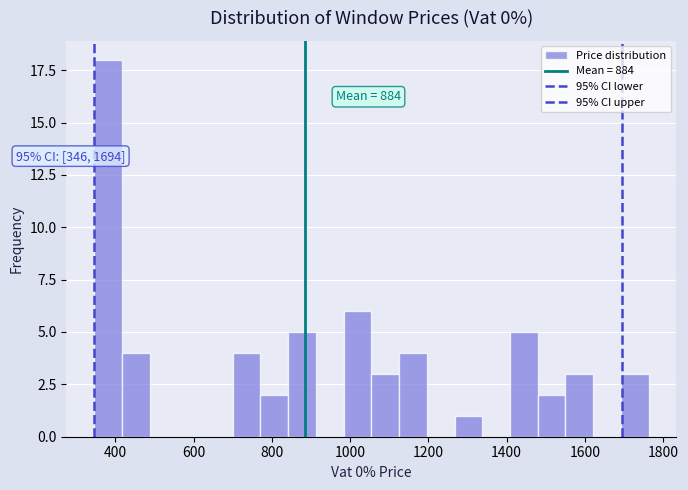

Around what value on the x-axis is the tallest bar? Give the approximate position of its centre, as read against the axis.

380